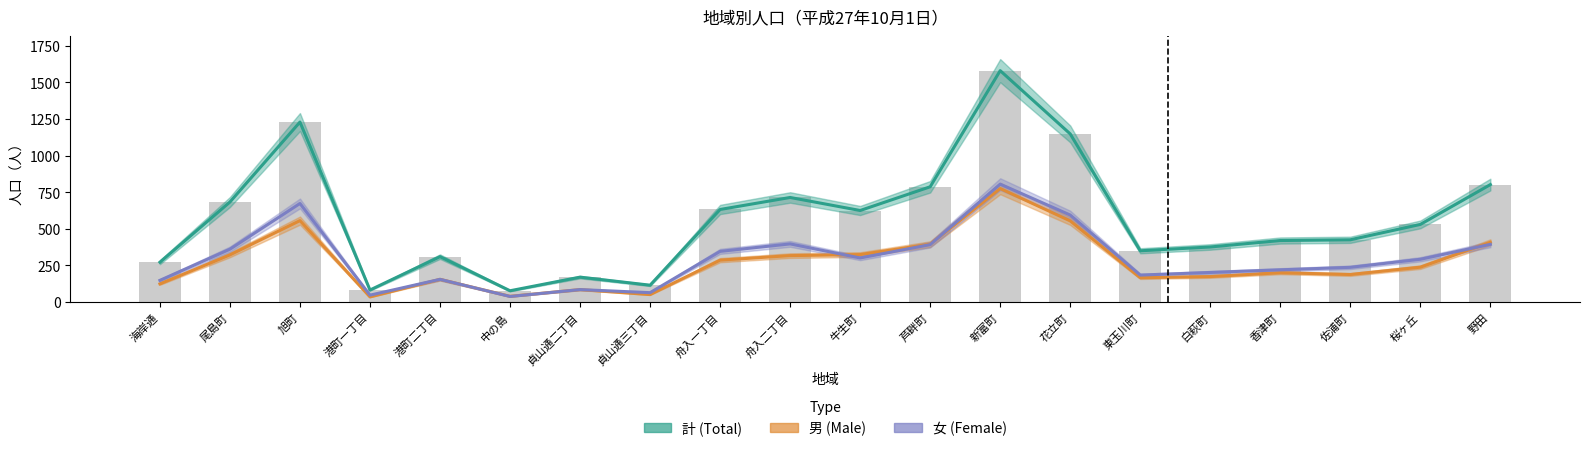

Between 中の島 and 桜ヶ丘, which series saw the biggest shift?

計 (Total)